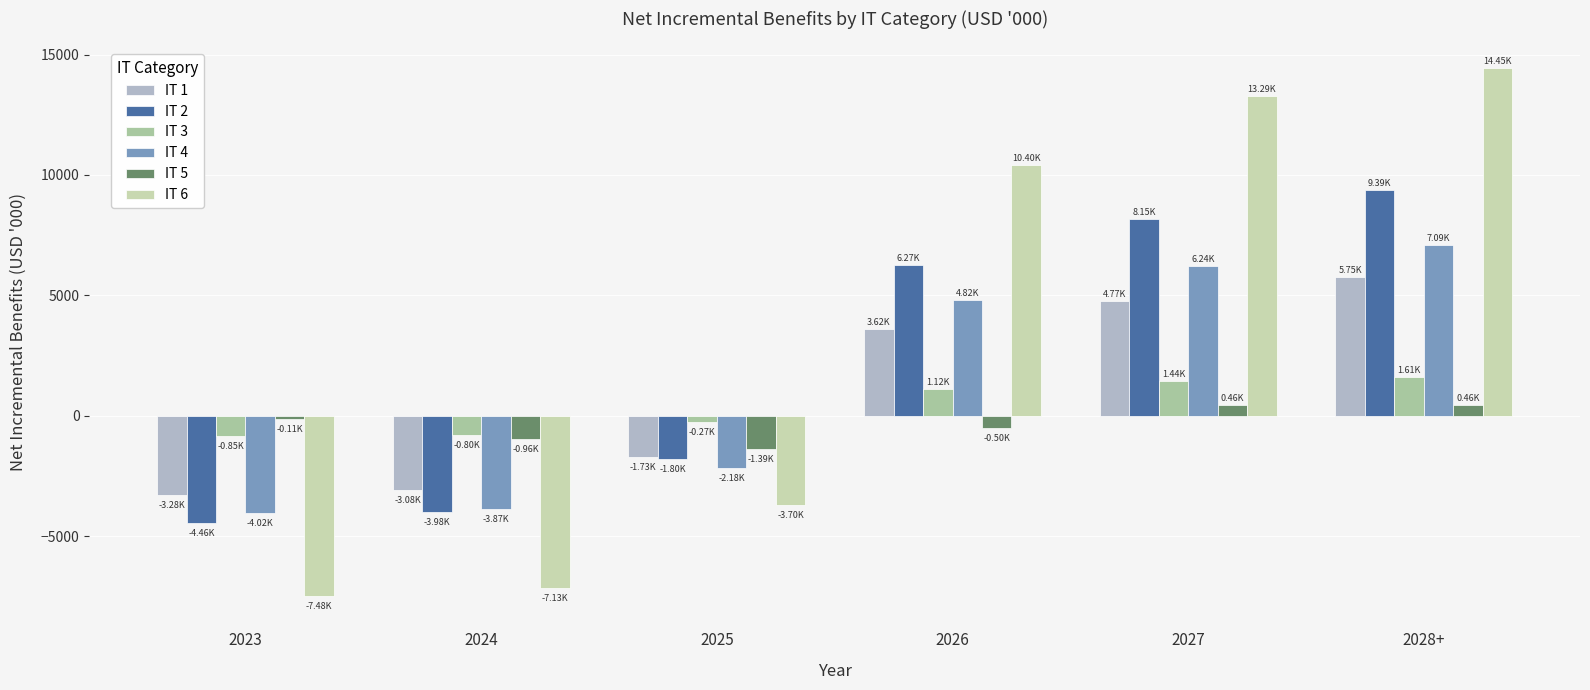

Count the number of categories in the chart.

6